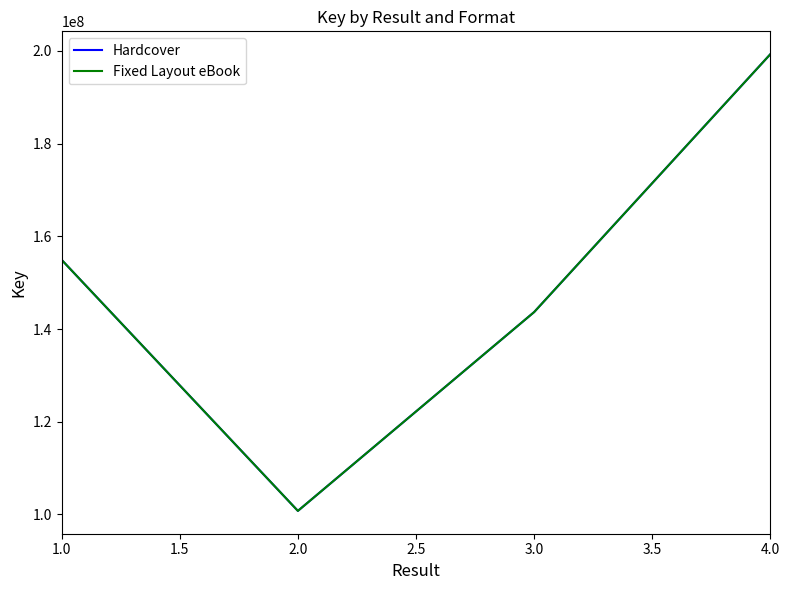

Does the chart display data point markers on the line(s)?

No